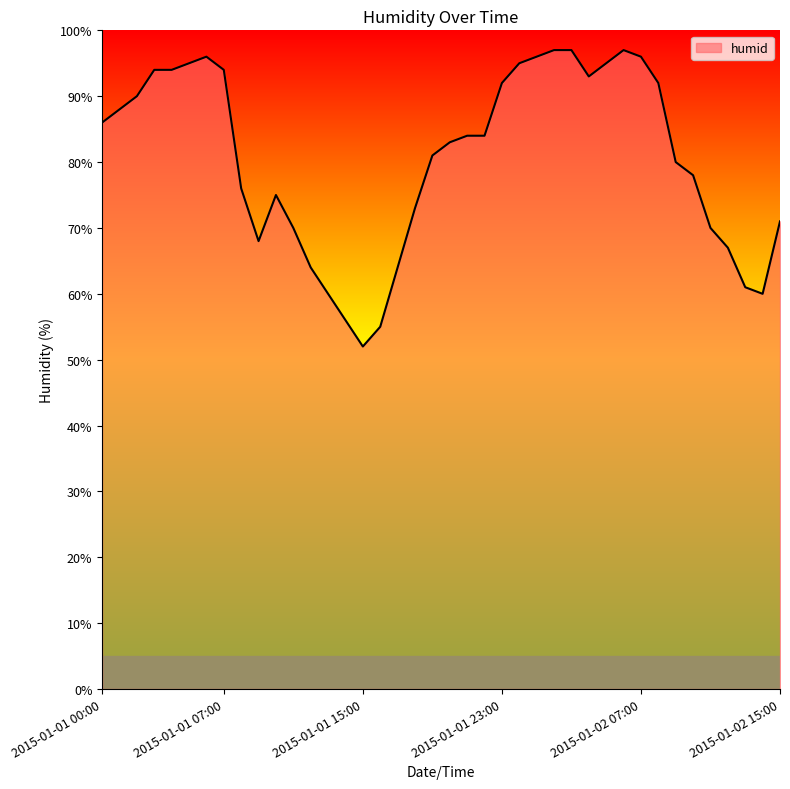

True or false: the data has more than 1 interior local peaks.

True